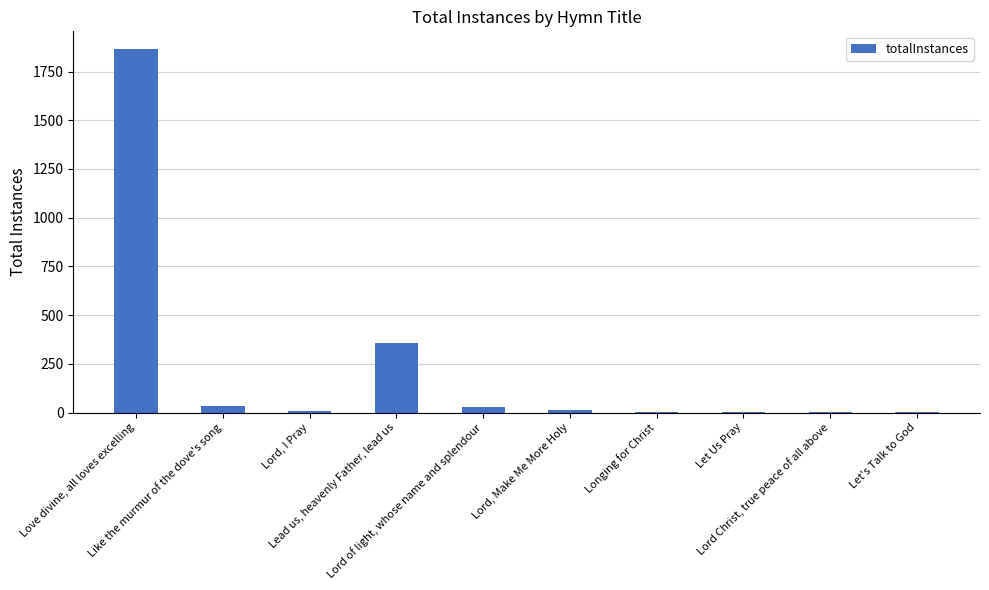

What is the greatest value displayed?

1863